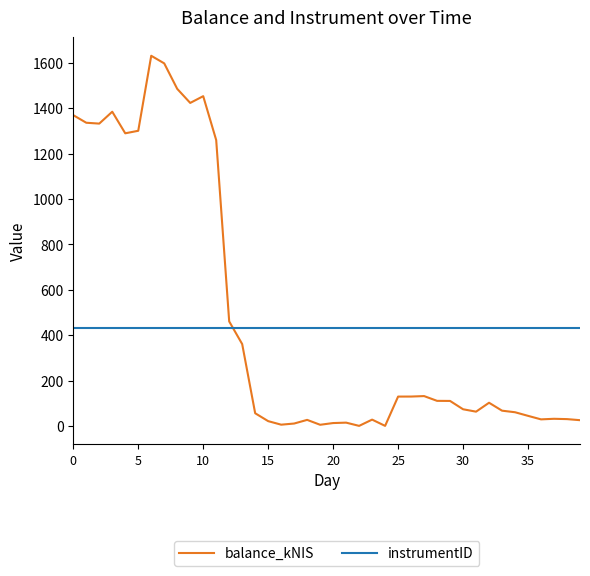

What is the minimum value for instrumentID?

432.0